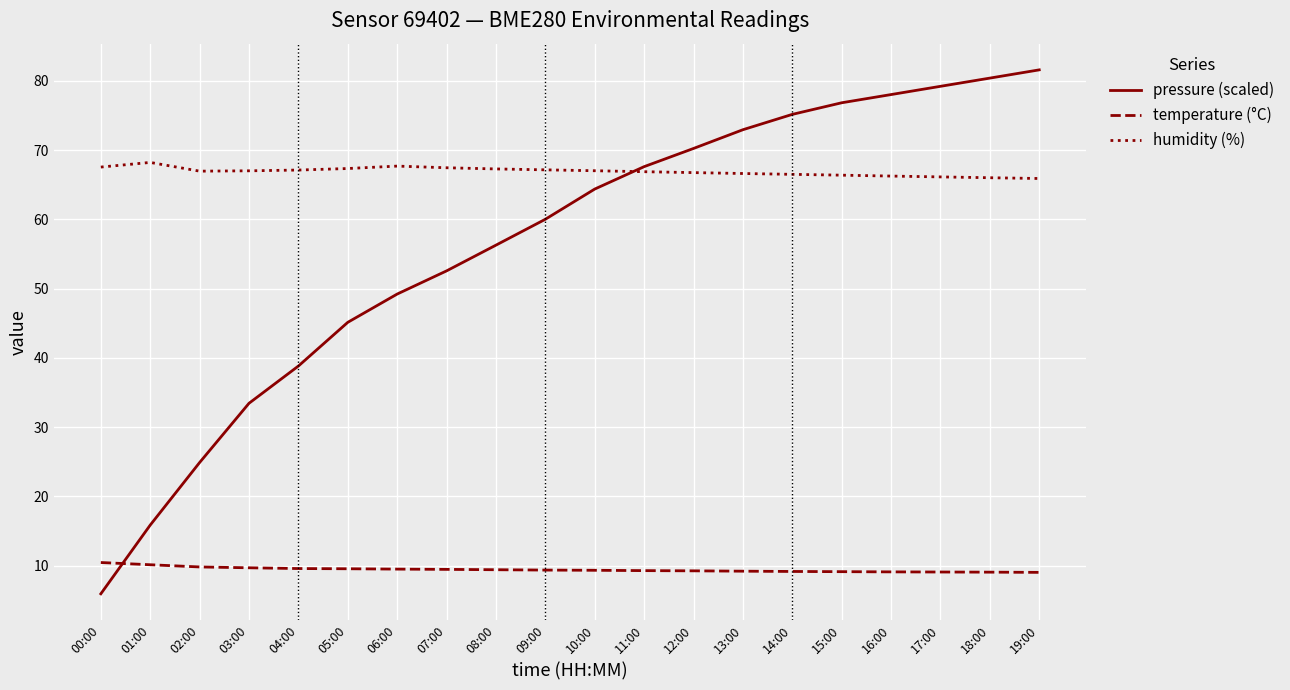

What is the total value across all series at 18:00?

155.5